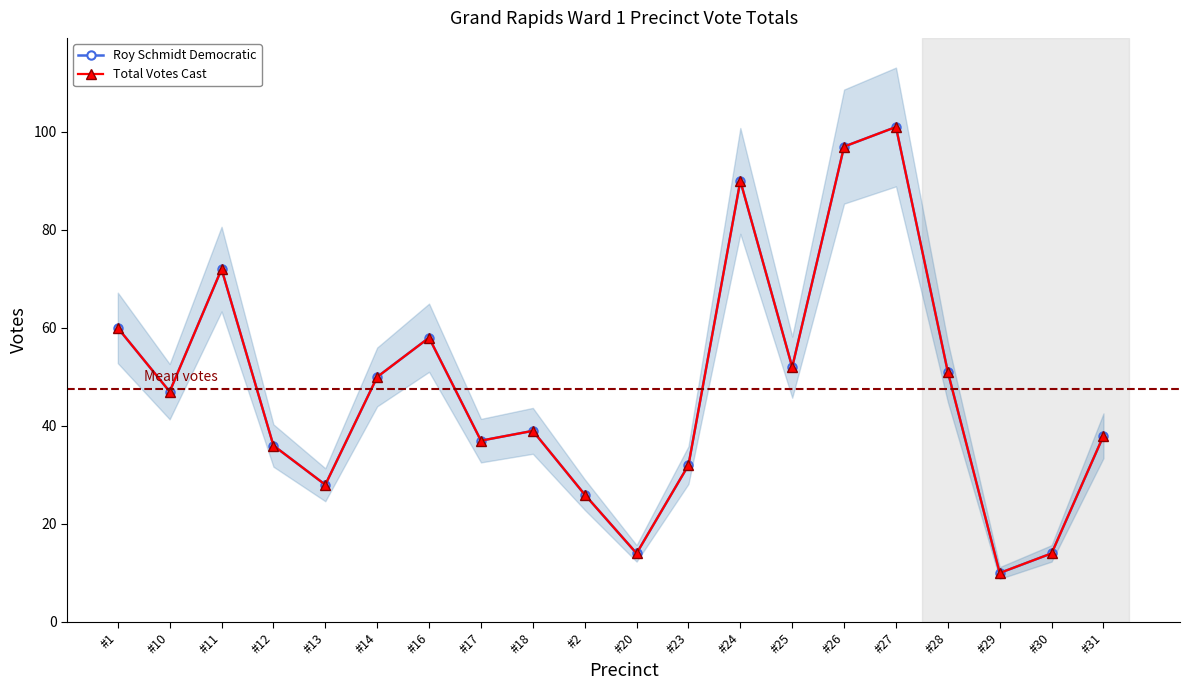

Is the value of Total Votes Cast at #20 greater than the value of Roy Schmidt Democratic at #16?

No